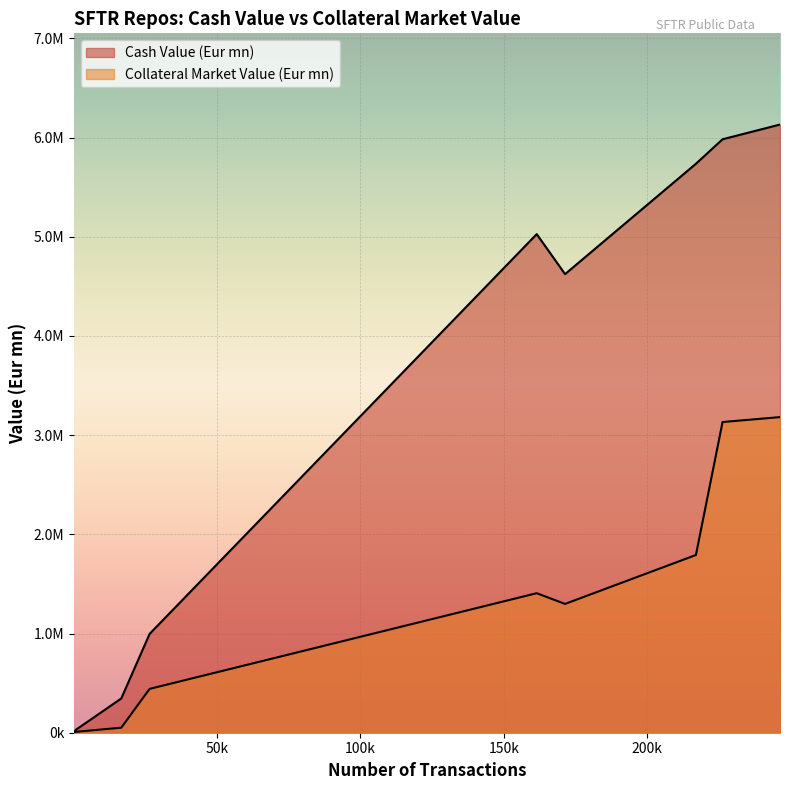

Which series has the largest total across all categories?

Cash Value (Eur mn)